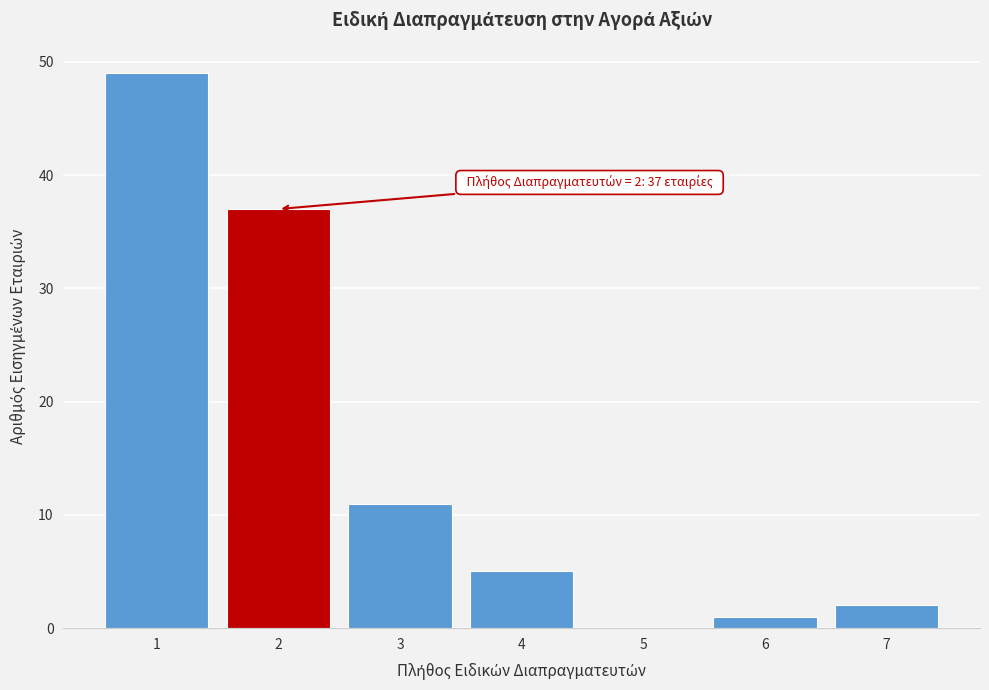

Reading left to right, what are all the values shown in this chart?

1=49	2=37	3=11	4=5	5=0	6=1	7=2